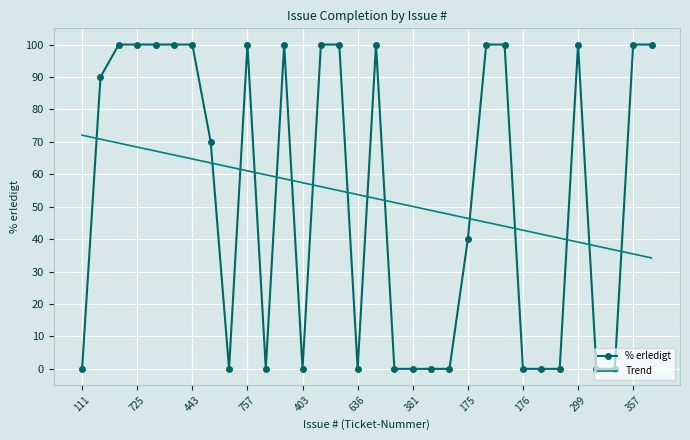

List the series in order of their peak value, lowest first.

Trend, % erledigt